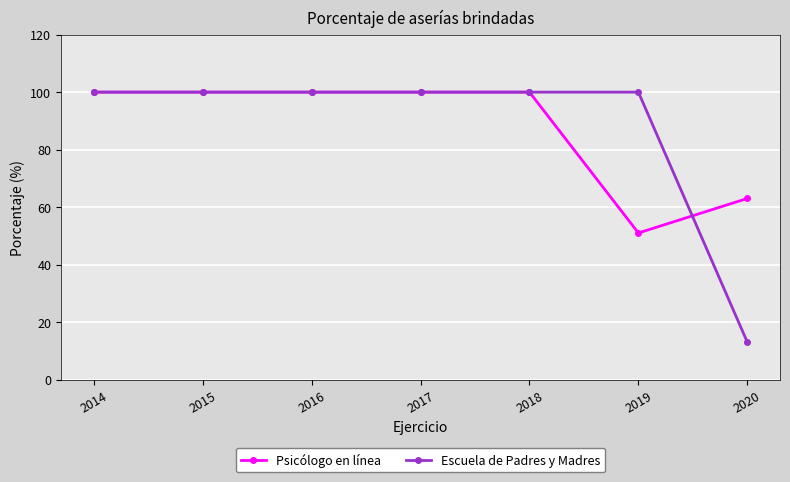

Reading right to left, what are all the values shown in this chart?

Psicólogo en línea: 63	51	100	100	100	100	100
Escuela de Padres y Madres: 13	100	100	100	100	100	100